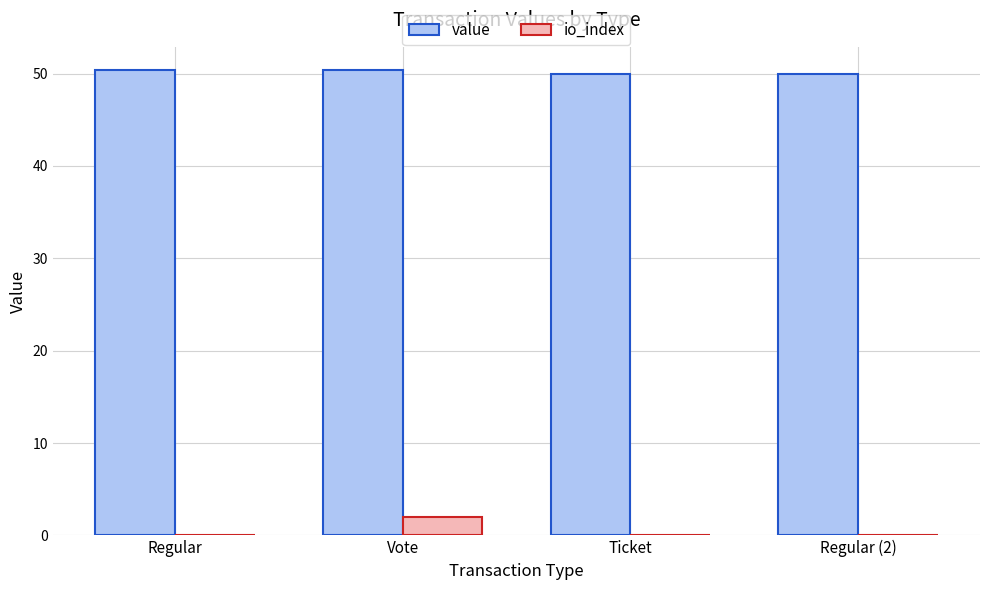

What is the highest value of the io_index series?

2.0